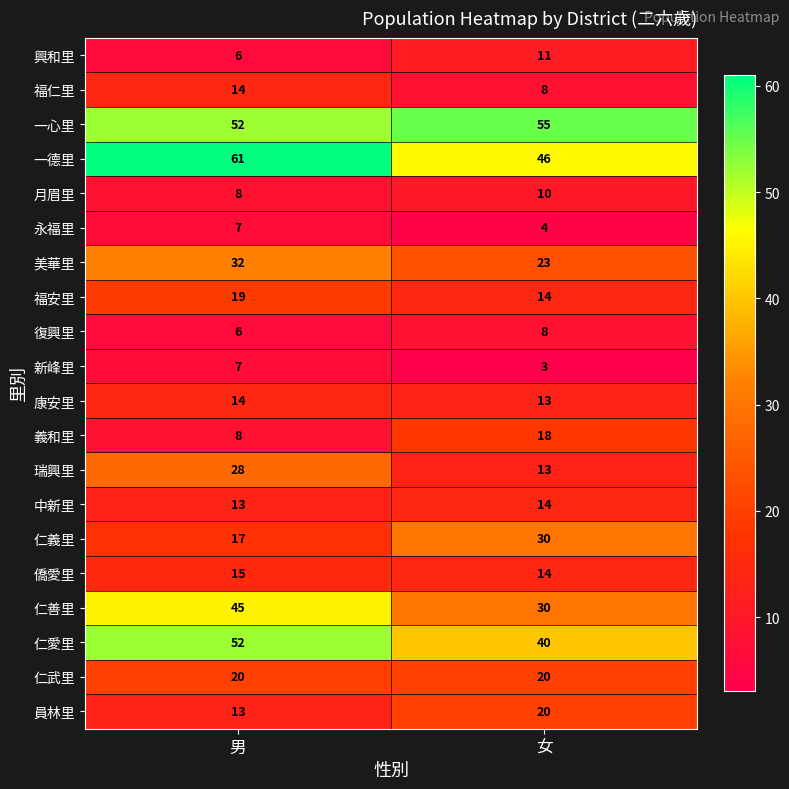

At which label is 永福里 closest to 5?

女